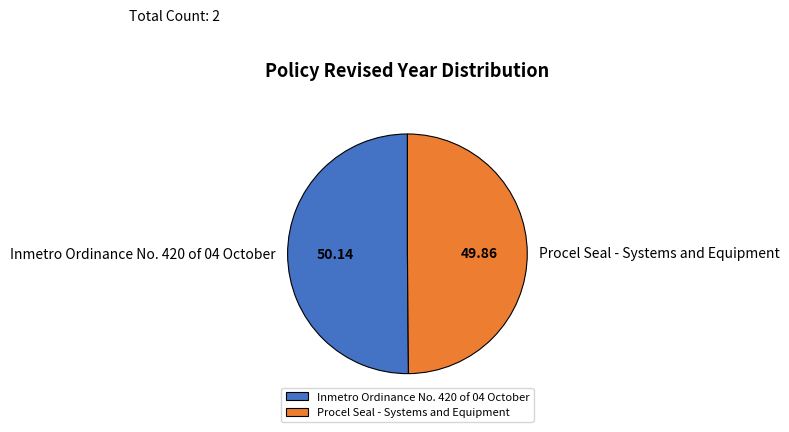

Approximately how many times larger is the value at Inmetro Ordinance No. 420 of 04 October compared to Procel Seal - Systems and Equipment?

1.0